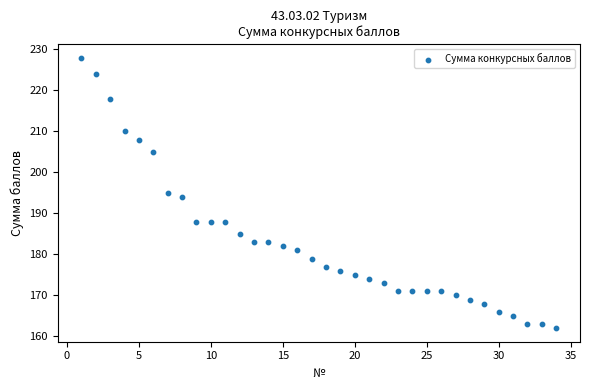

What is the range of Y values (max minus min)?

66